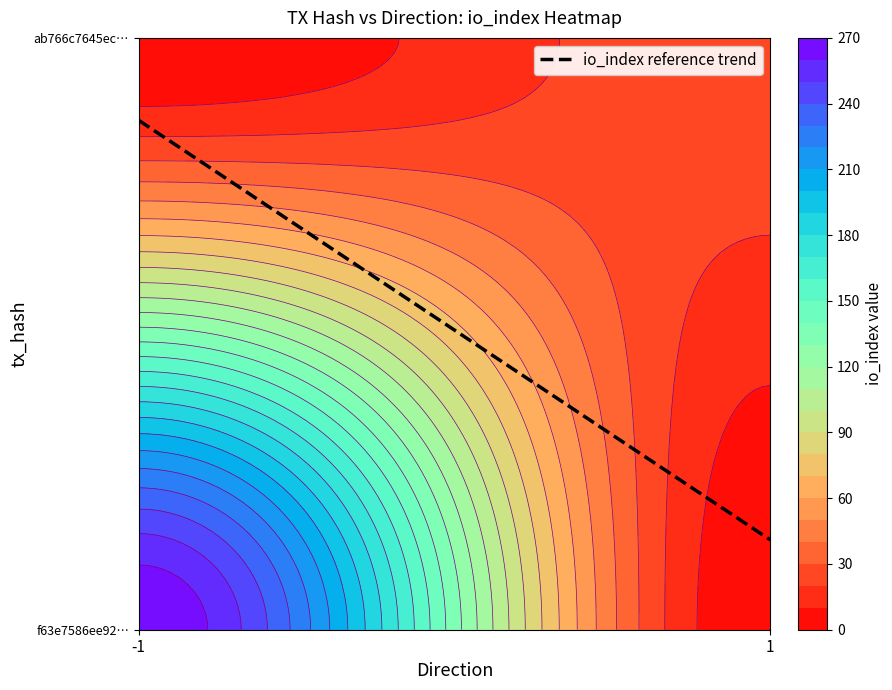

What is the difference between the maximum and minimum values in the ab766c7645ec2224813a667909c330be8aafbee series?

26